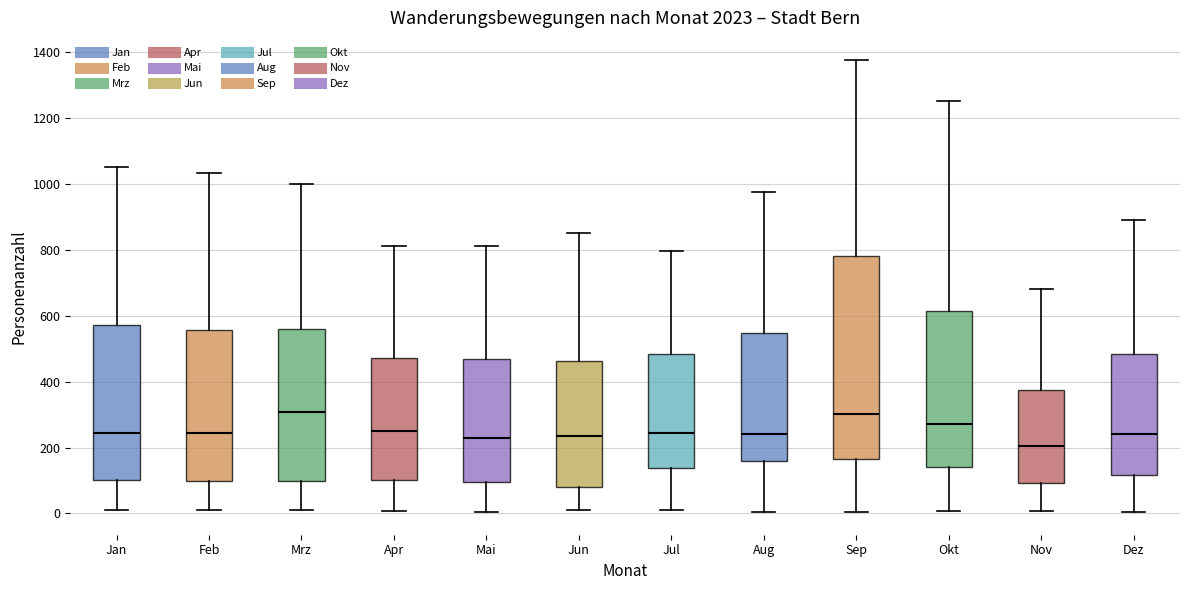

Where is the lower edge of the box for Nov on the y-axis? The values are not printed on the chart, so give them approximately, as read against the axis.

100